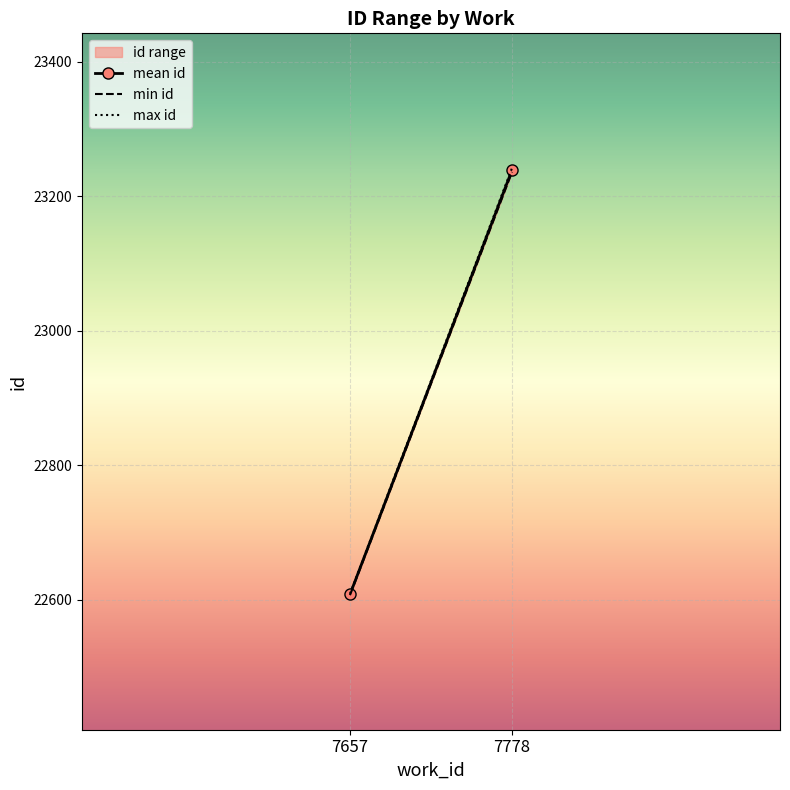

Between 7657 and 7778, which series saw the biggest shift?

max id